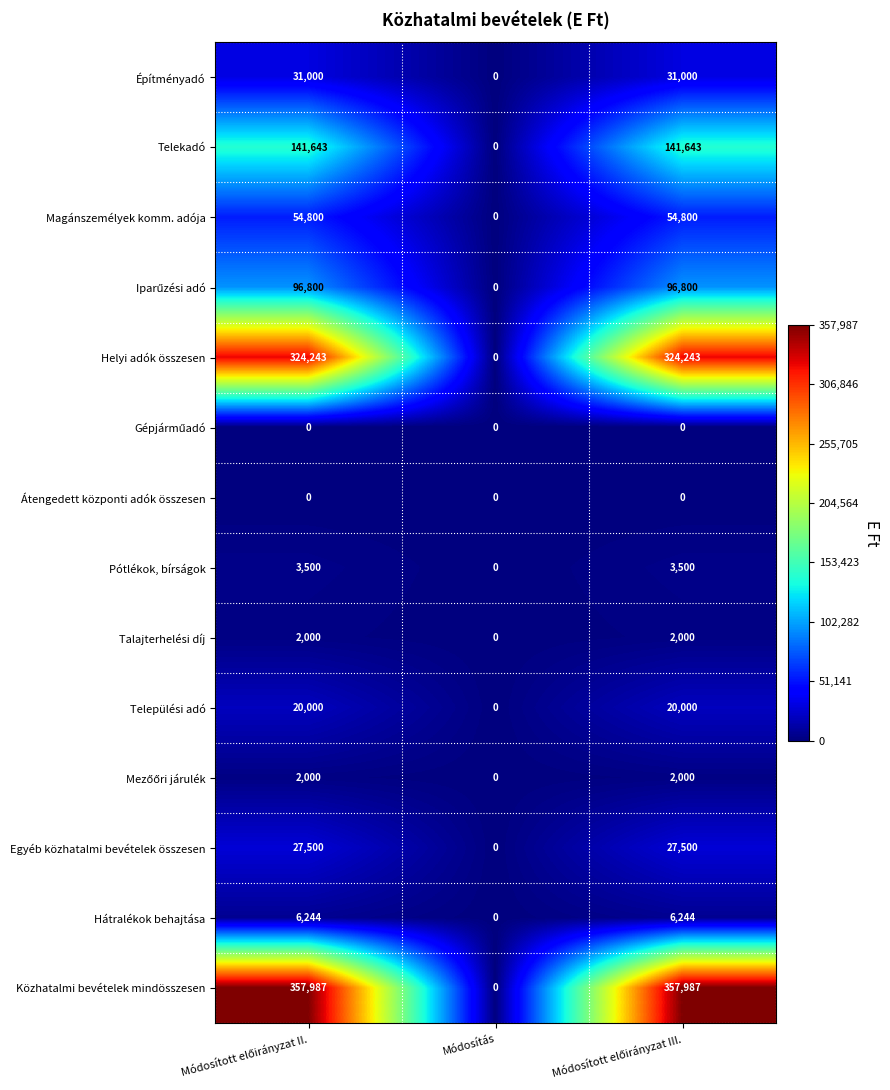

The value of Hátralékok behajtása at Módosítás is -4295. True or false?

False